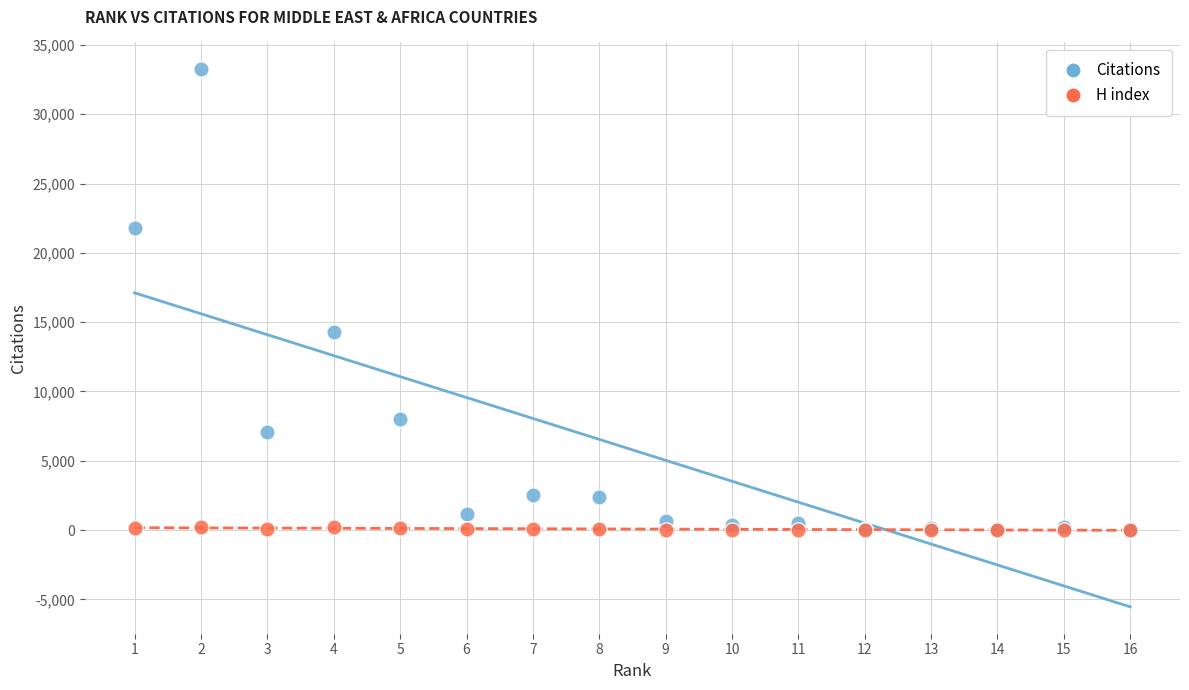

What are all the series names shown in the legend?

Citations, H index